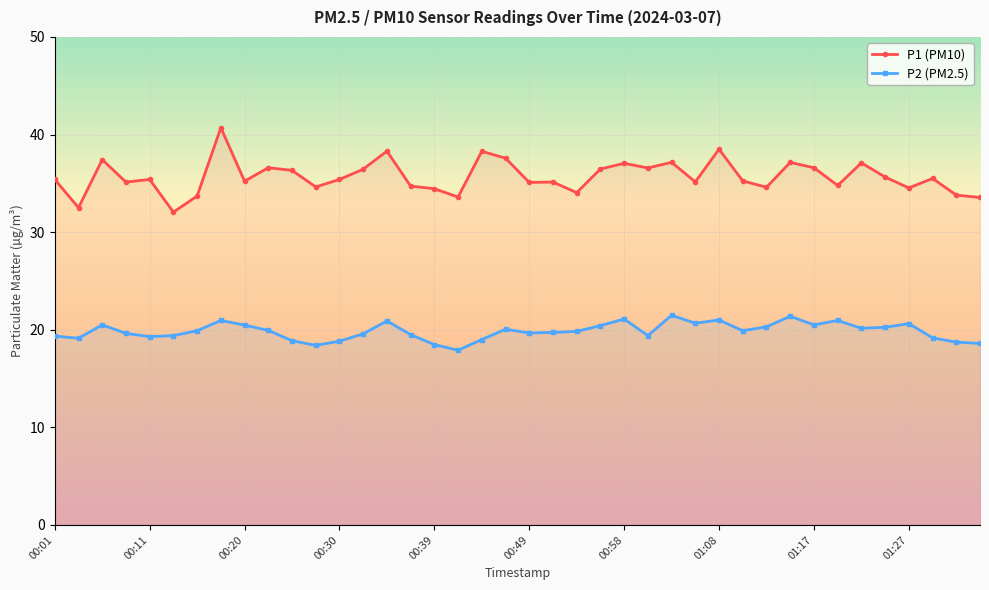

What are all the series names shown in the legend?

P1 (PM10), P2 (PM2.5)